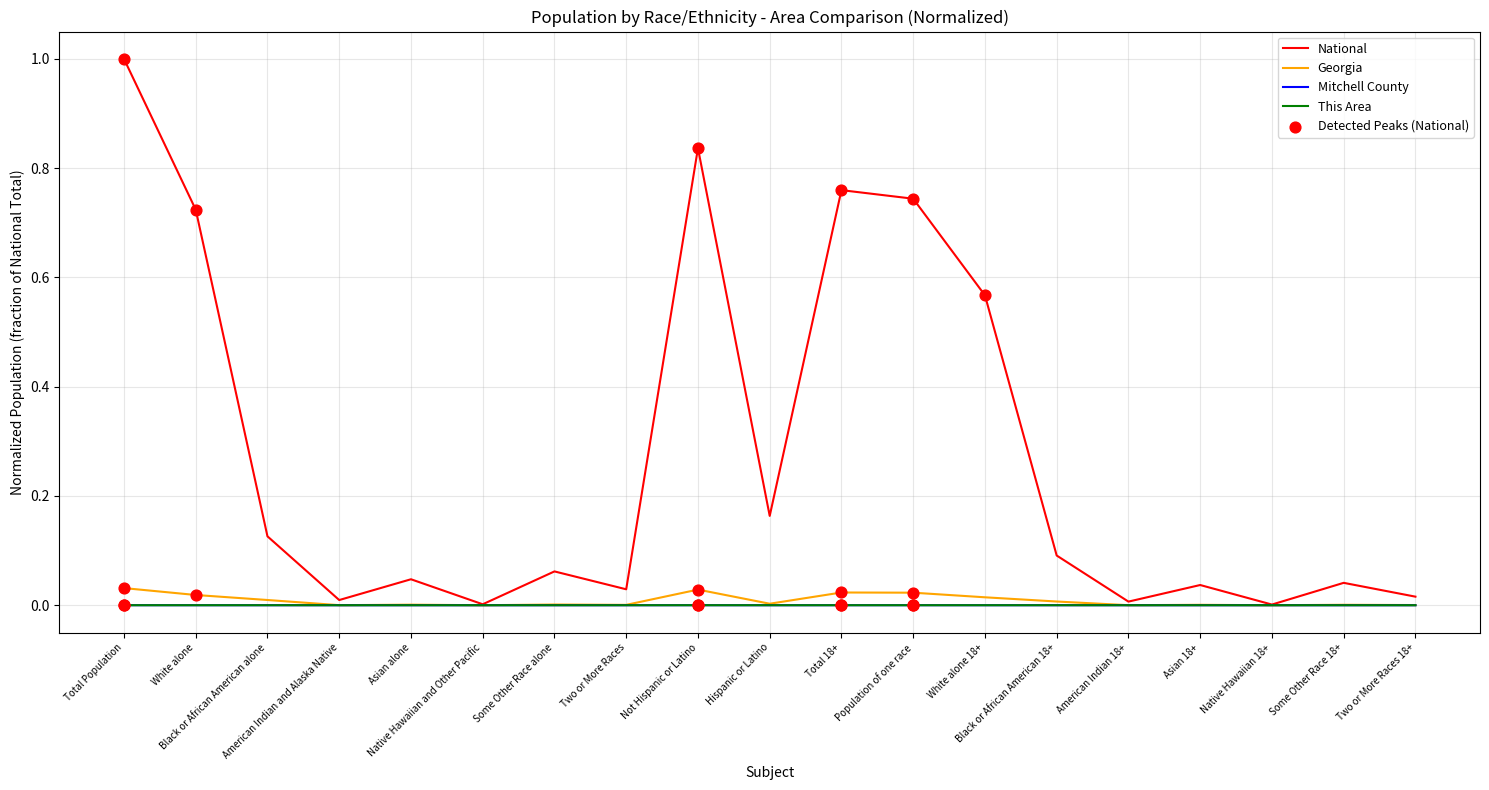

What is the maximum value for National?

1.0